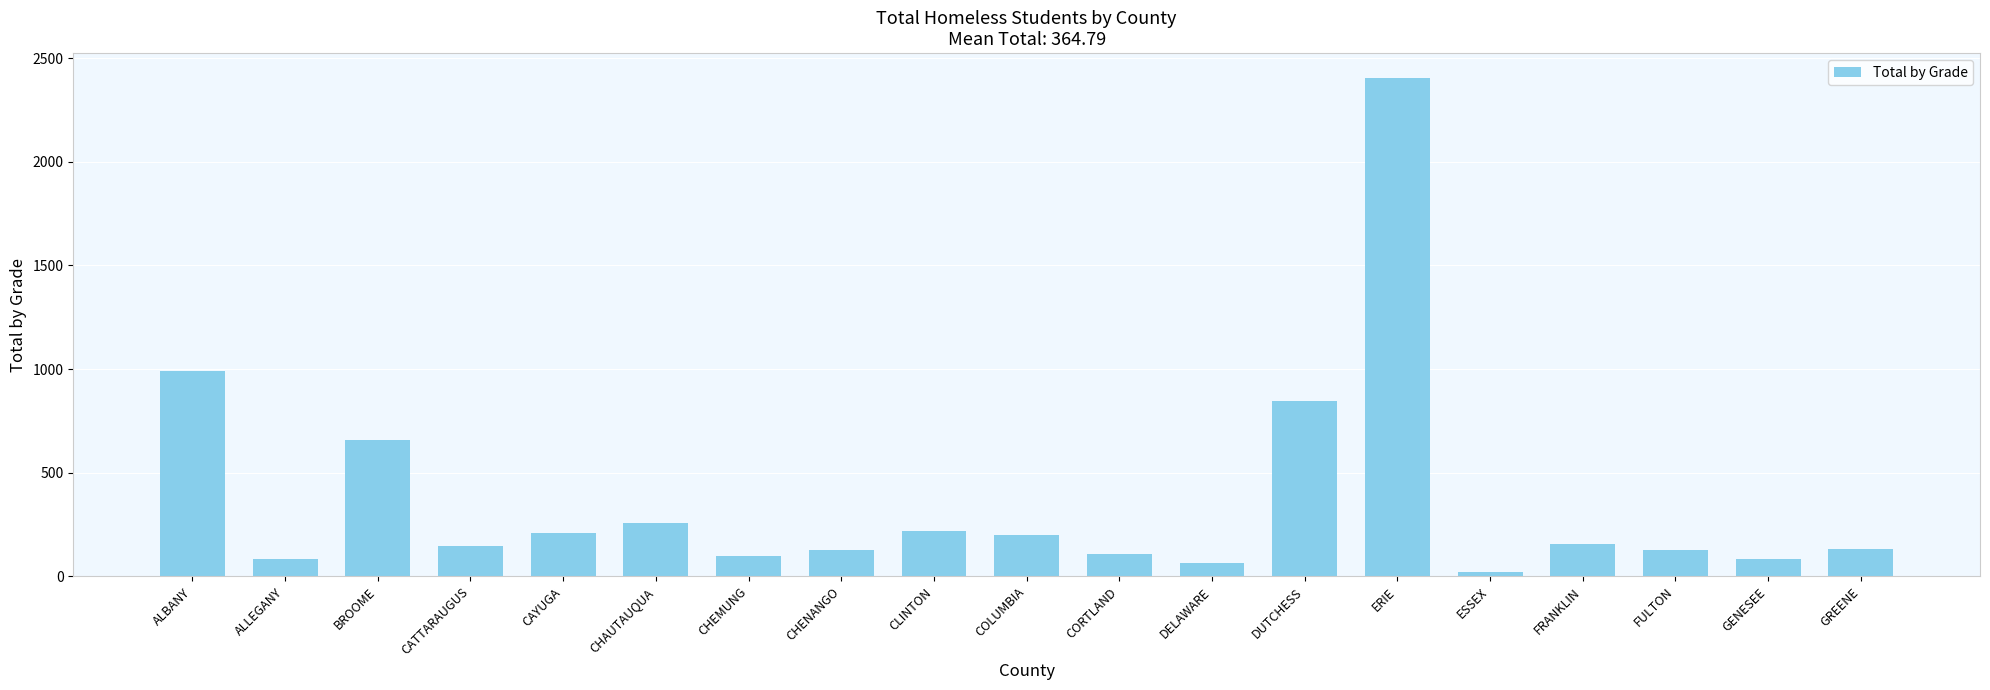

Read the value at CAYUGA.

210